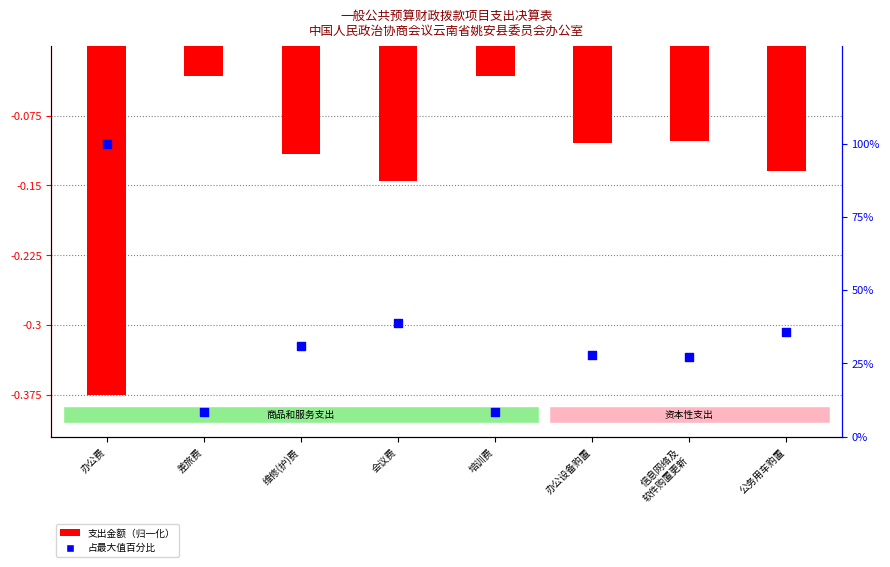

What is the total value across all series at 公务用车购置?

0.2